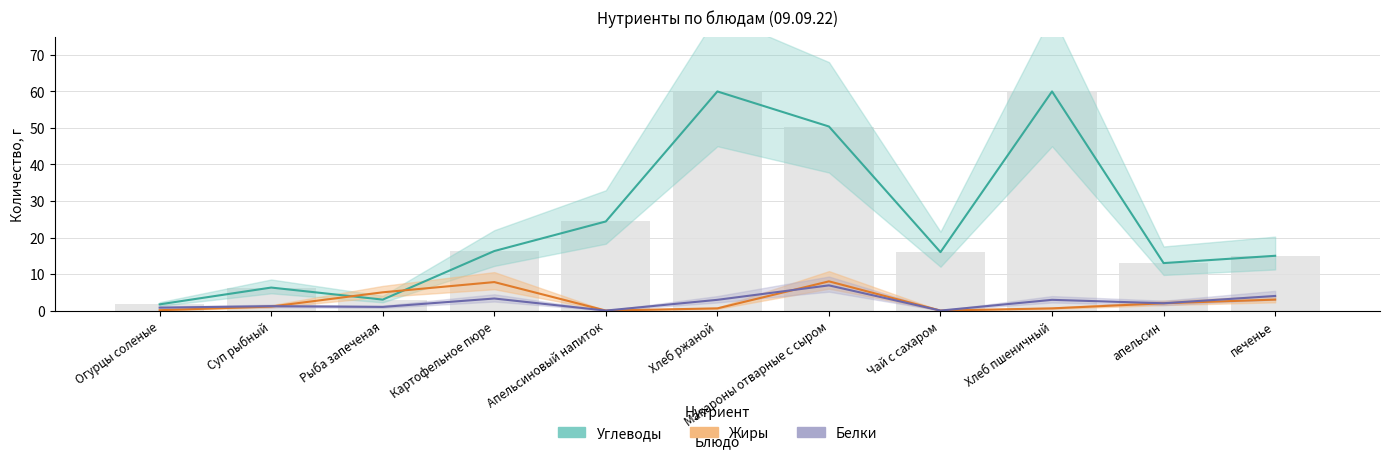

What is the total value across all series at Суп рыбный?

14.9